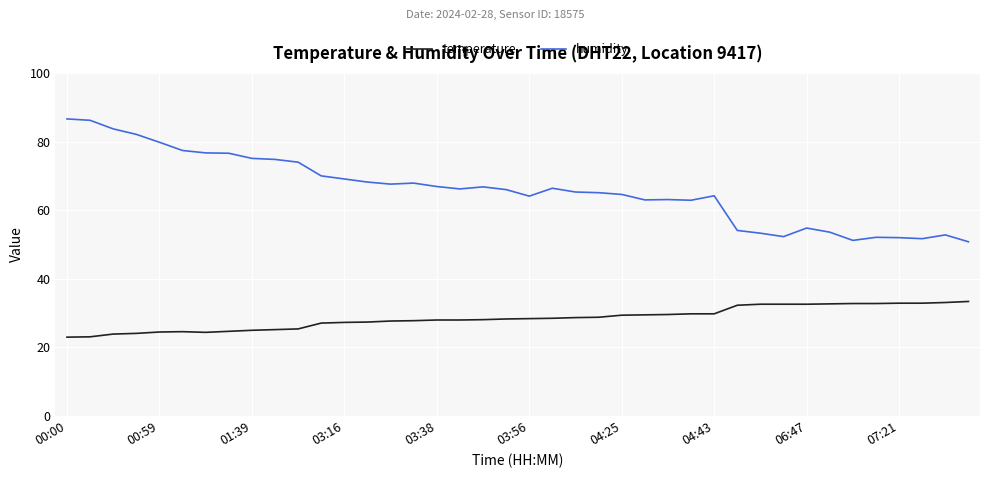

What is the maximum value shown in the chart?

86.6